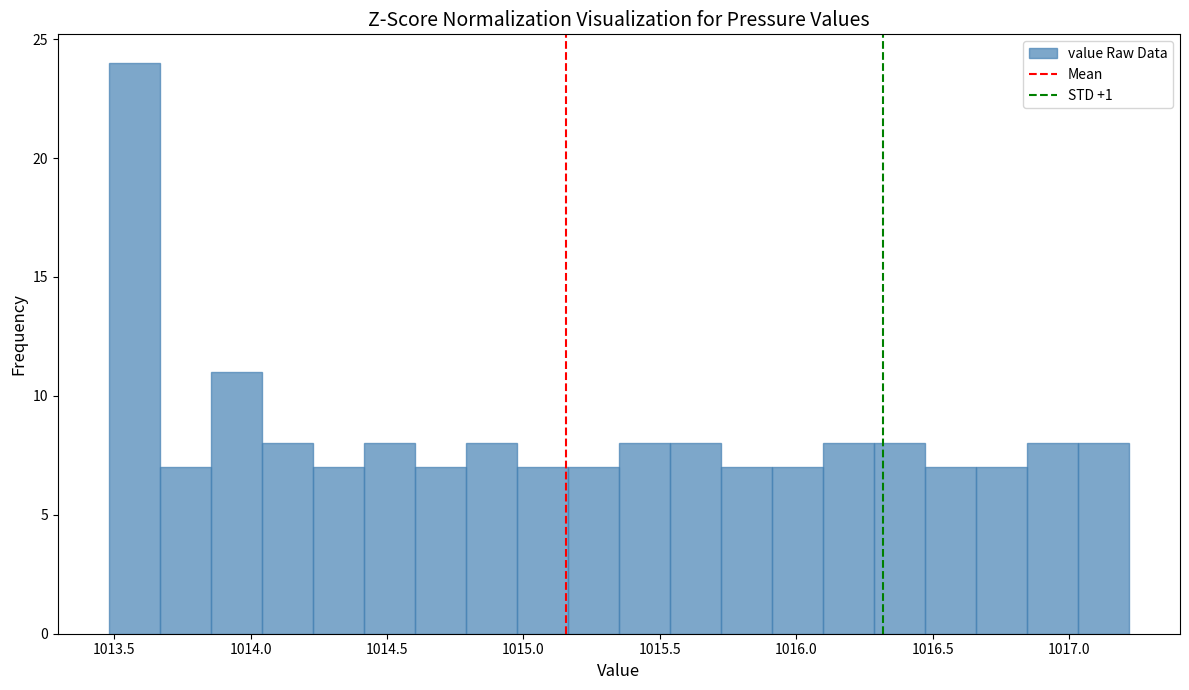

Around what value on the x-axis is the tallest bar? Give the approximate position of its centre, as read against the axis.

1013.55